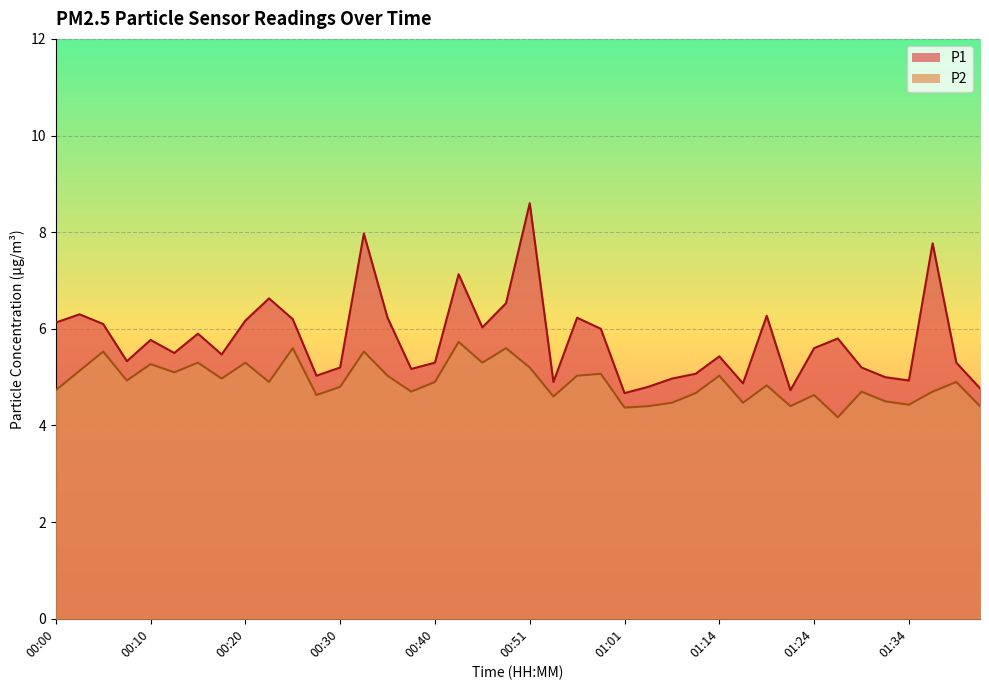

Between 01:01 and 00:40, which is larger?

00:40